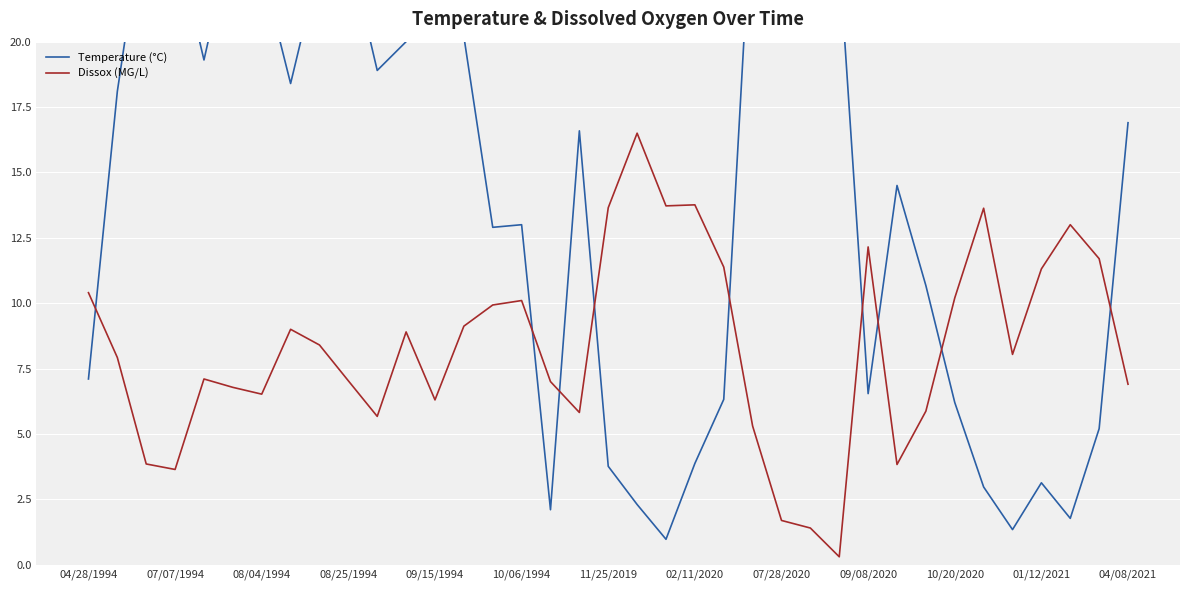

What is the difference between the maximum and minimum values in the Temperature (°C) series?

25.0